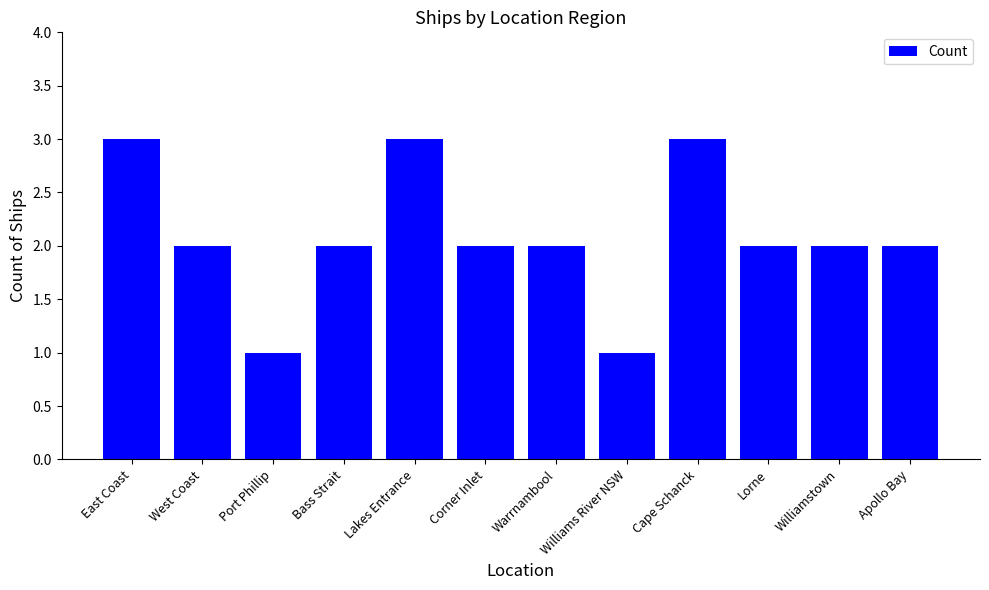

True or false: the data shows 2 at Lorne.

True